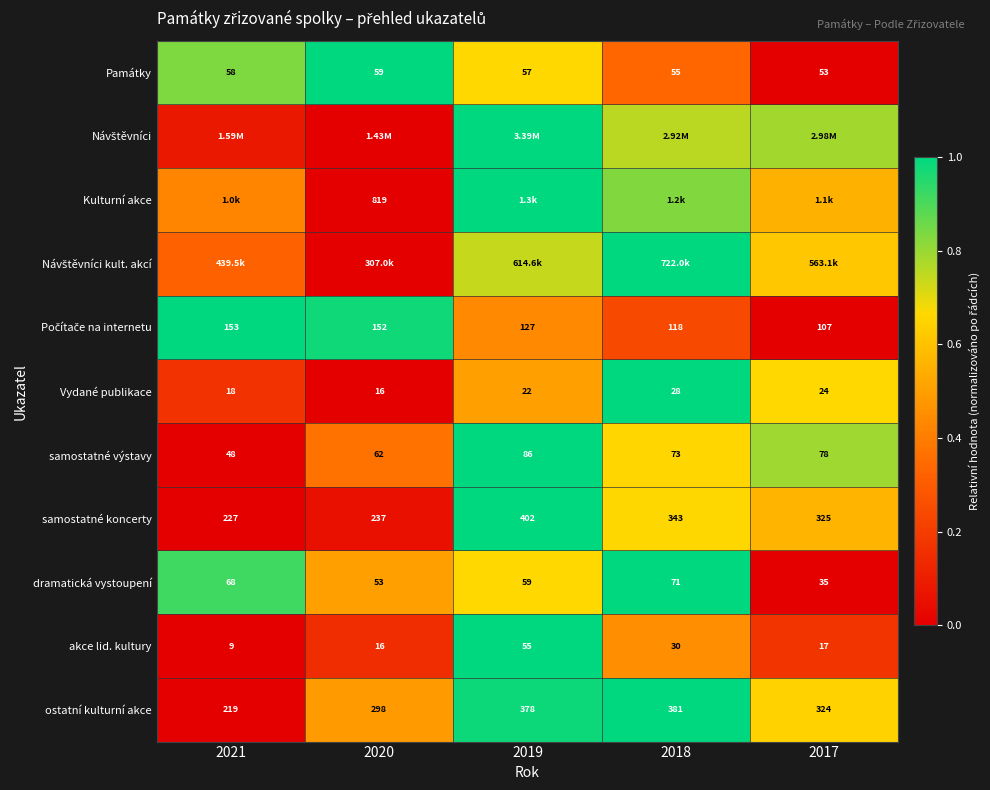

Is the value of dramatická vystoupení at 2018 greater than the value of Vydané publikace at 2018?

Yes